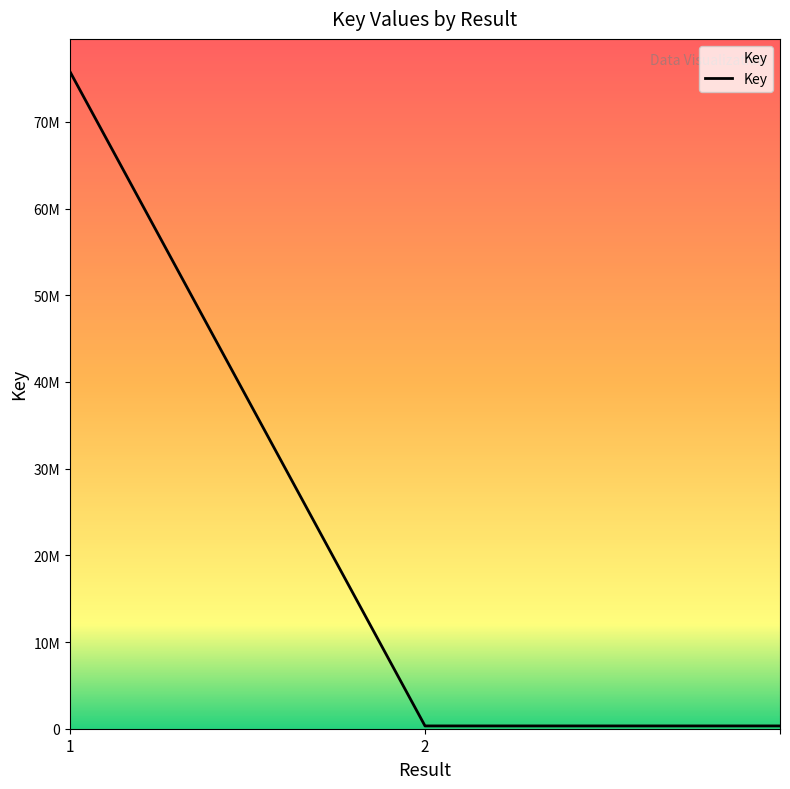

What is the minimum value shown in the chart?

321661